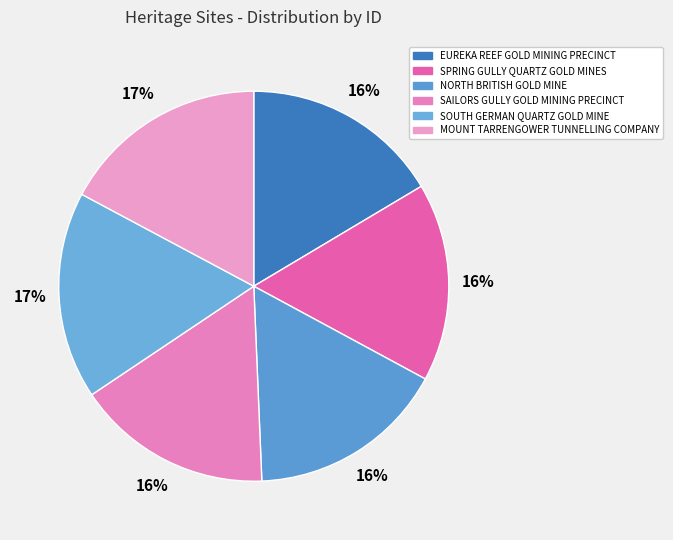

Is it true that NORTH BRITISH GOLD MINE is 16% of the pie?

True